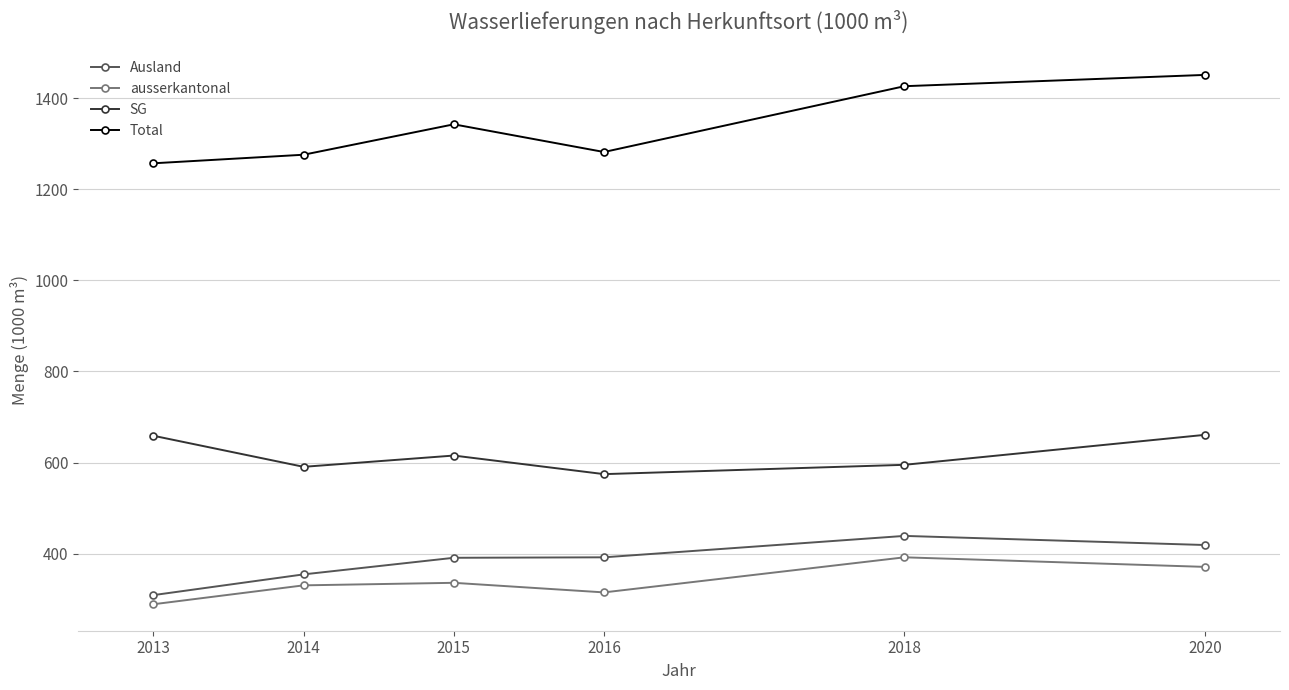

True or false: SG and Total cross at least once.

False